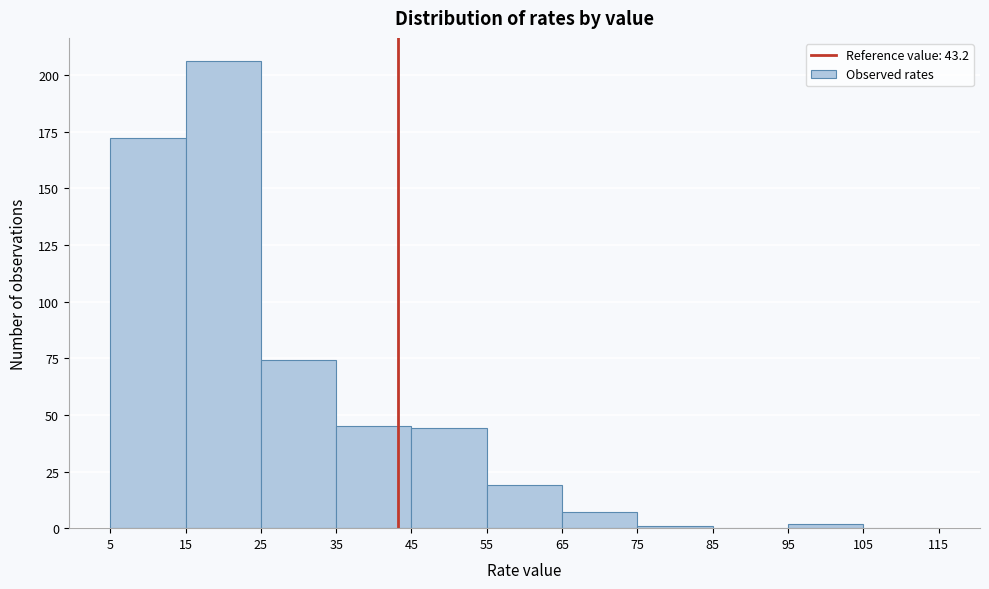

Over which range of the x-axis is the bar tallest?

15 to 25